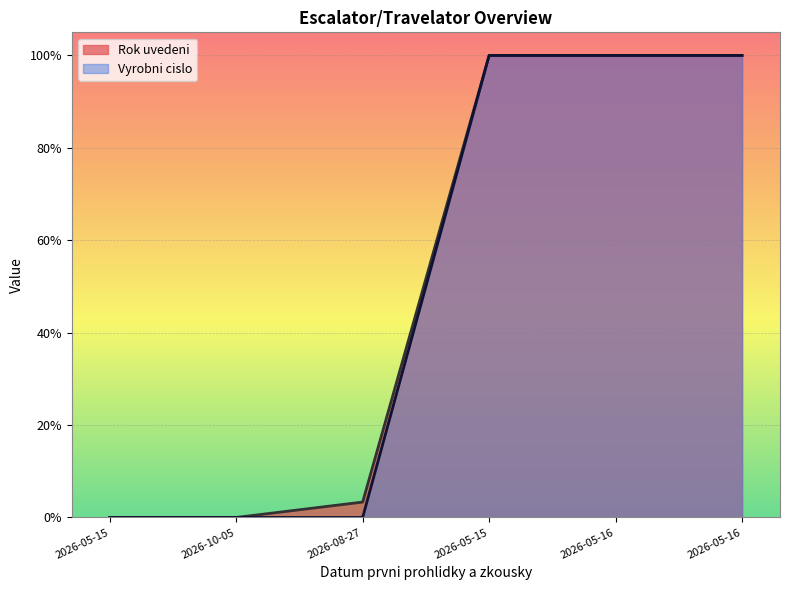

Which category has the highest value in the Rok uvedeni series?

2026-05-15